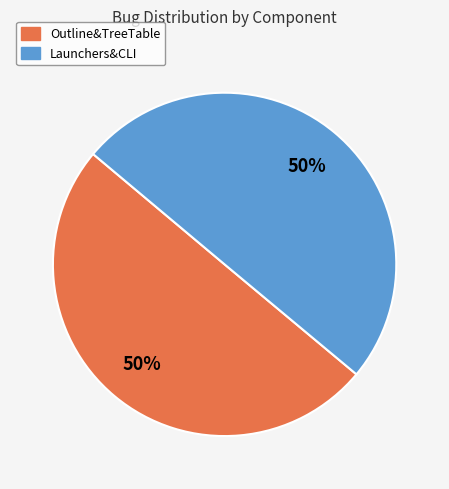

Is the sum of Outline&TreeTable and Launchers&CLI greater than half?

Yes